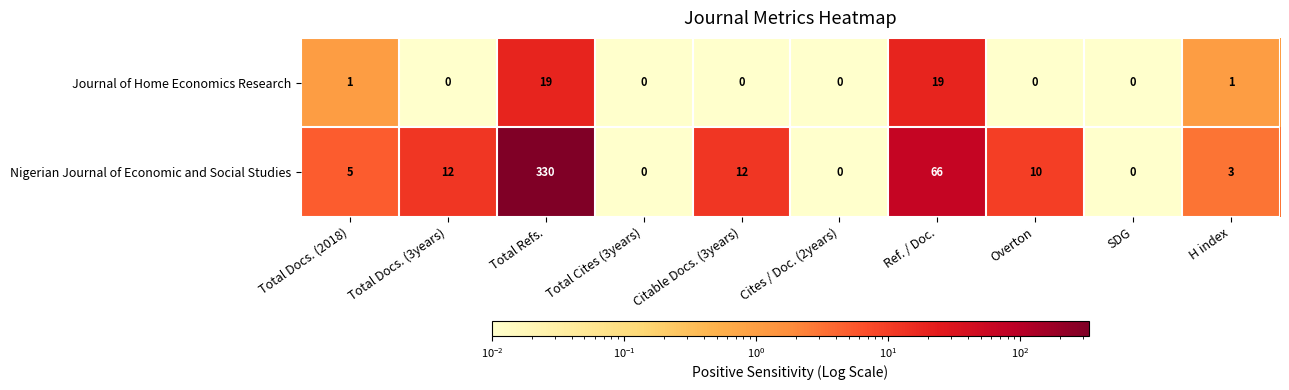

At which category is the sum across all series the highest?

Total Refs.